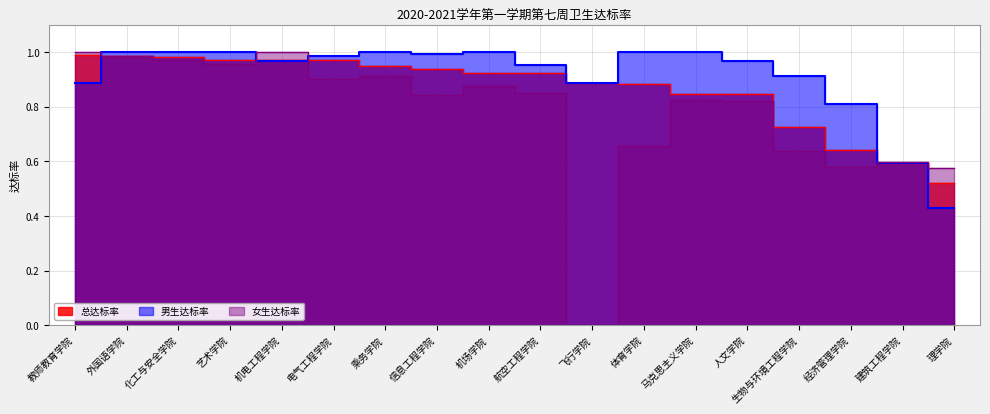

Which series ends up on top after the final intersection of 总达标率 and 男生达标率?

总达标率